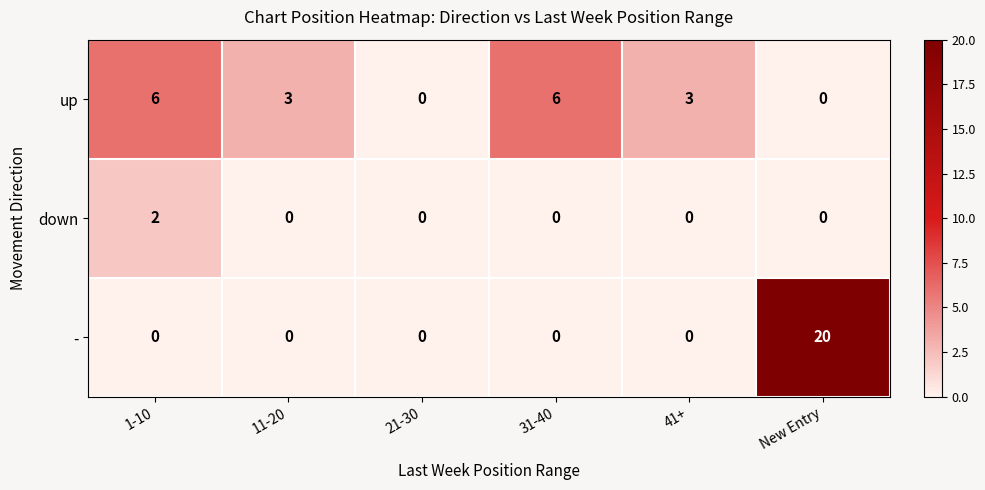

What is the difference between the highest and lowest values at 31-40?

6